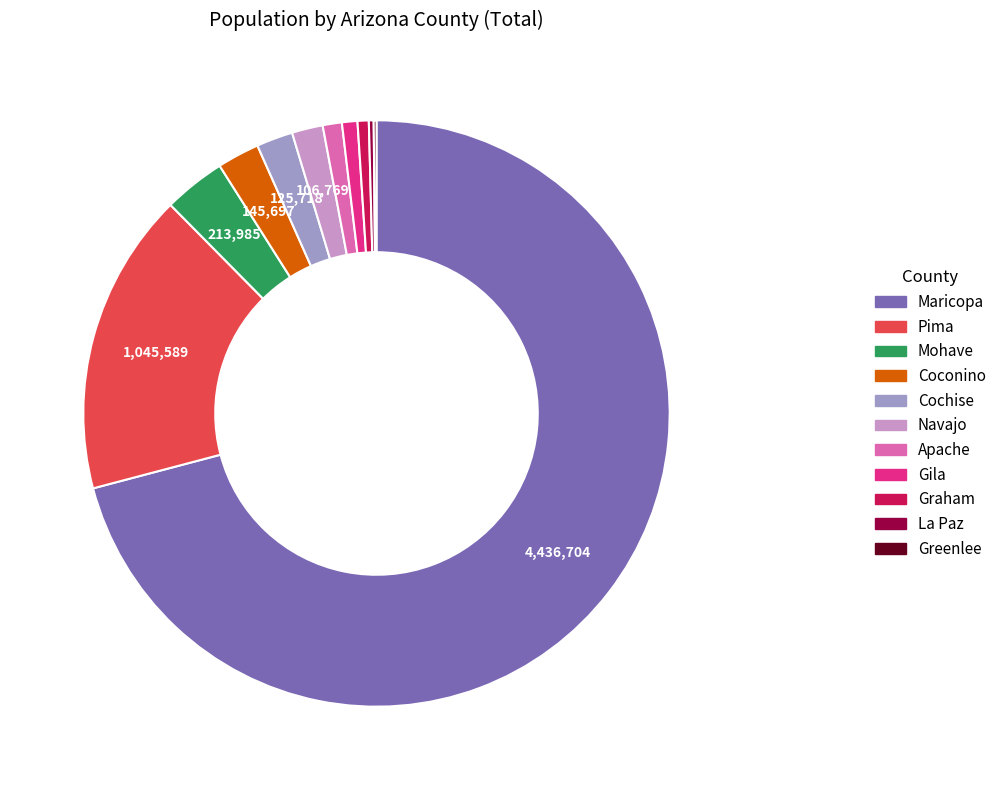

Is there any slice that represents more than half of the pie?

Yes